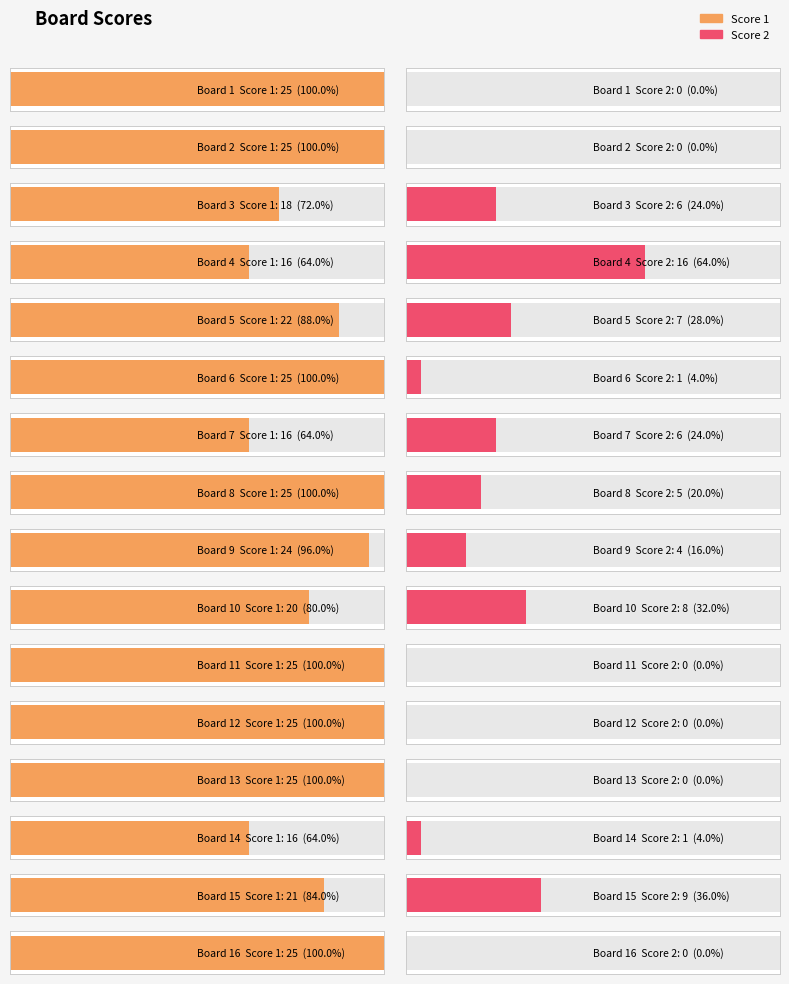

Which series has the widest spread of values?

Score 2